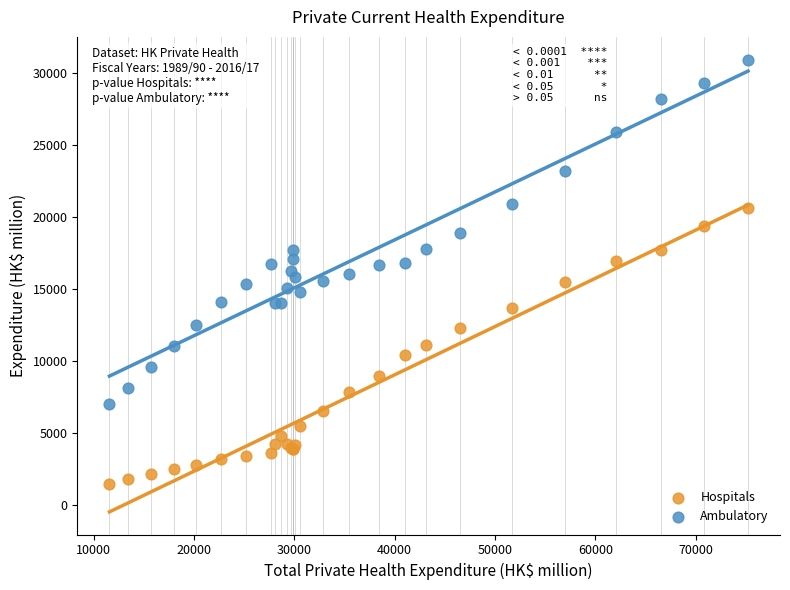

Which series reaches the minimum Y coordinate?

Hospitals